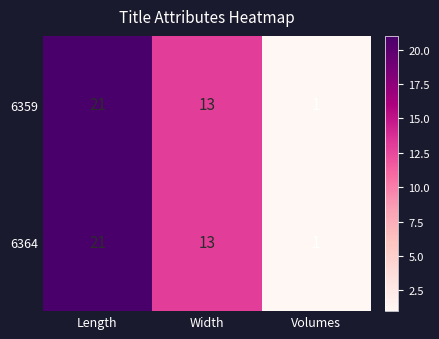

Rank the categories by 6359 value from lowest to highest.

Volumes, Width, Length